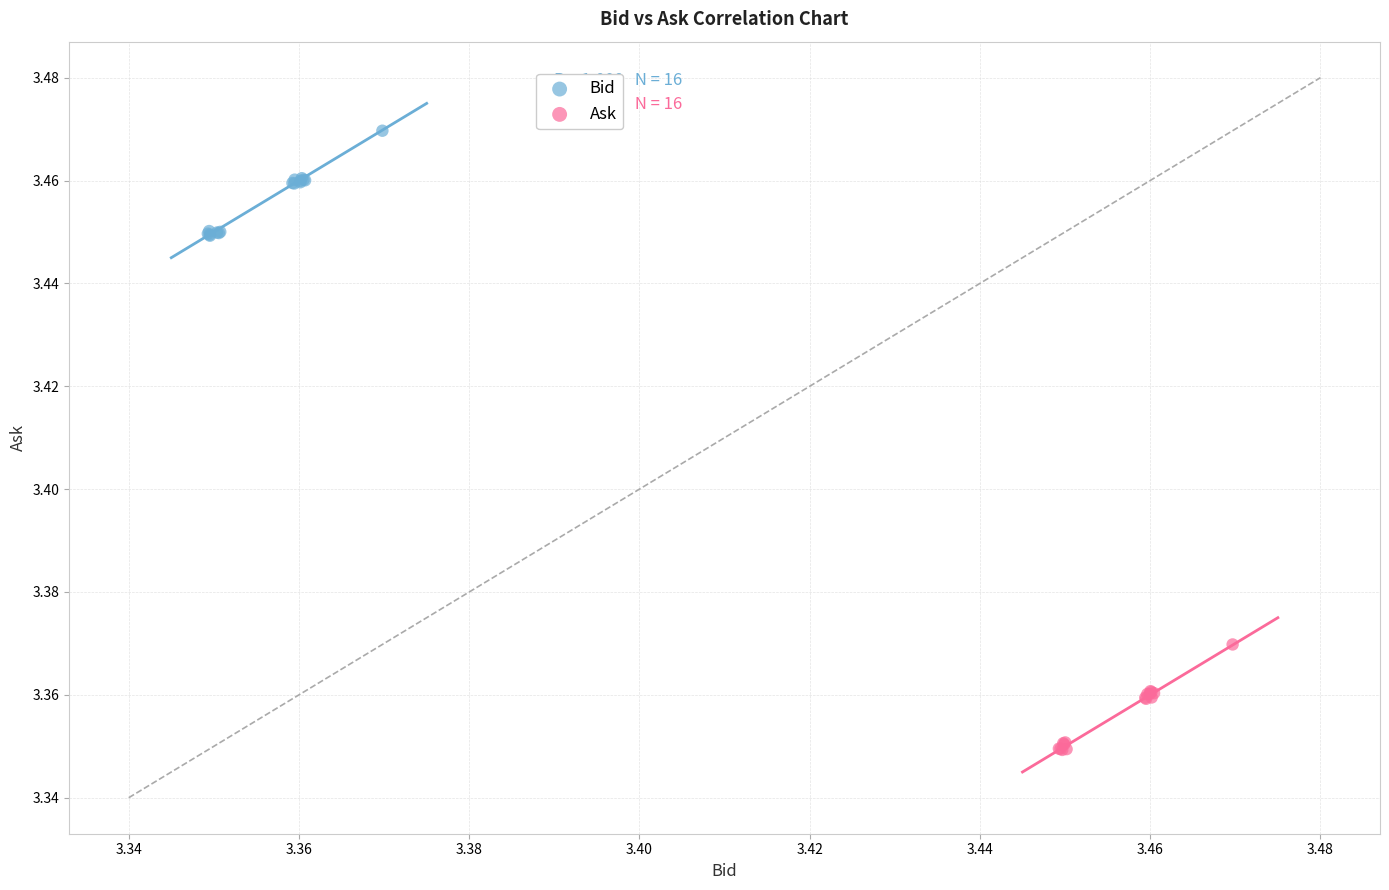

Which series contains the highest Y value?

Bid